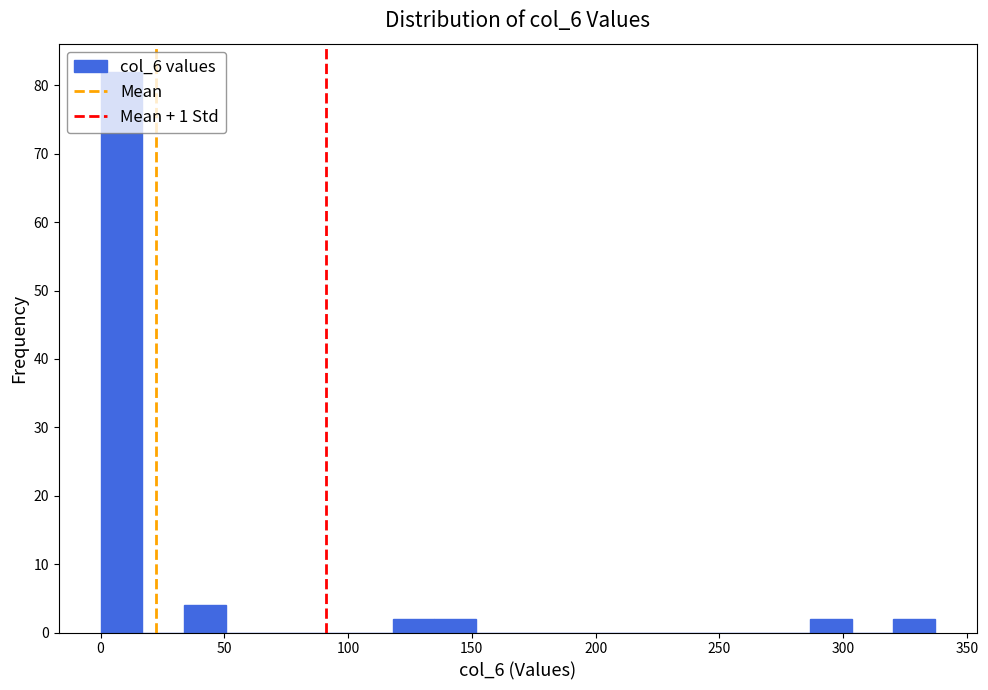

Read against the x-axis, roughly where is the centre of the tallest bar?

10